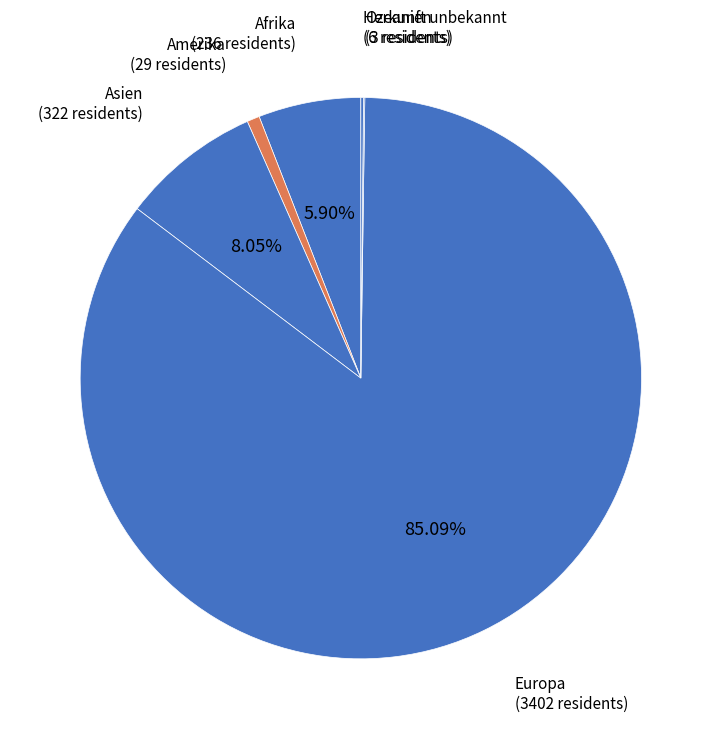

Which category accounts for the majority?

Europa